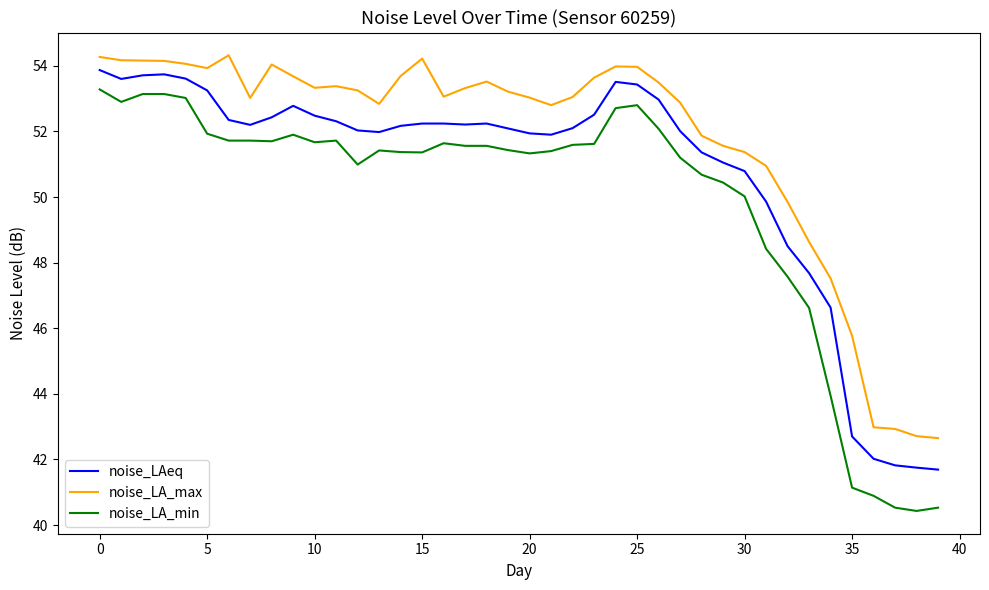

Does the chart have visible grid lines?

No